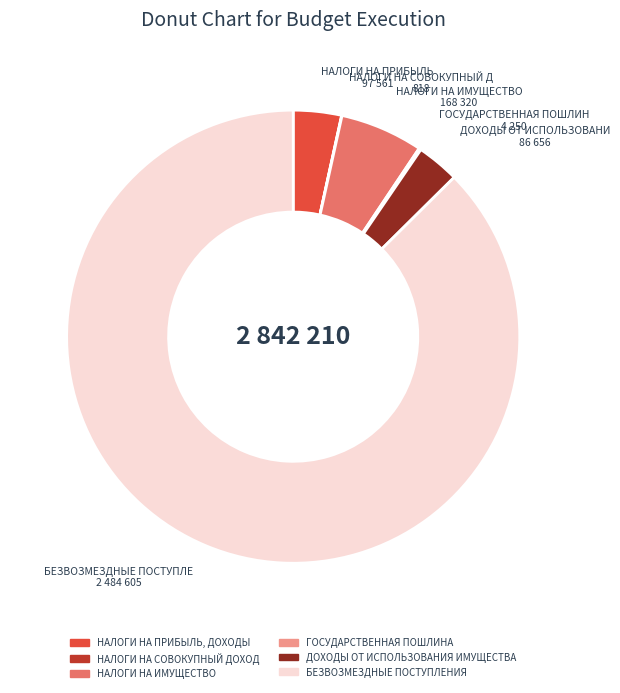

Which category has the biggest portion of the pie?

БЕЗВОЗМЕЗДНЫЕ ПОСТУПЛЕНИЯ